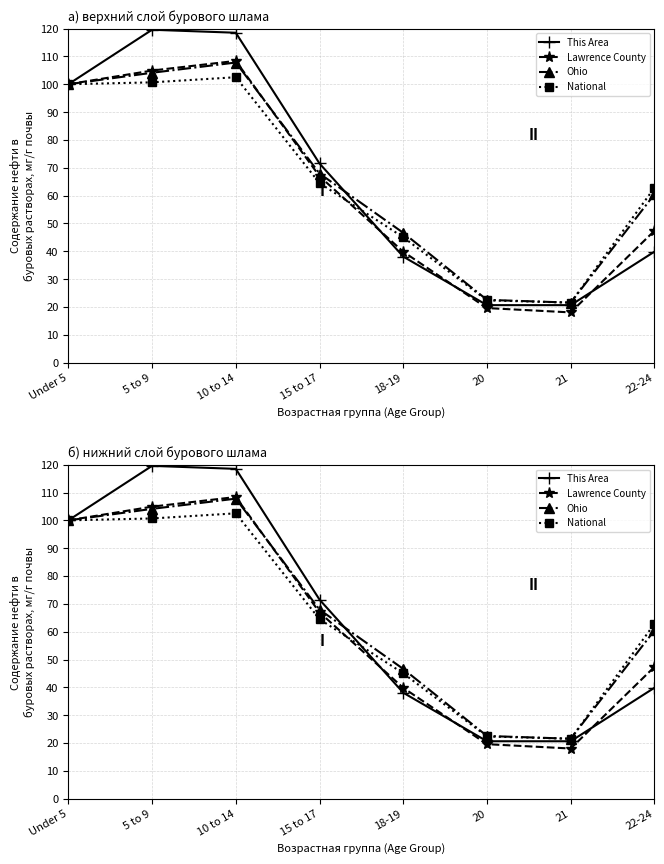

What position from the right is 22-24?

1